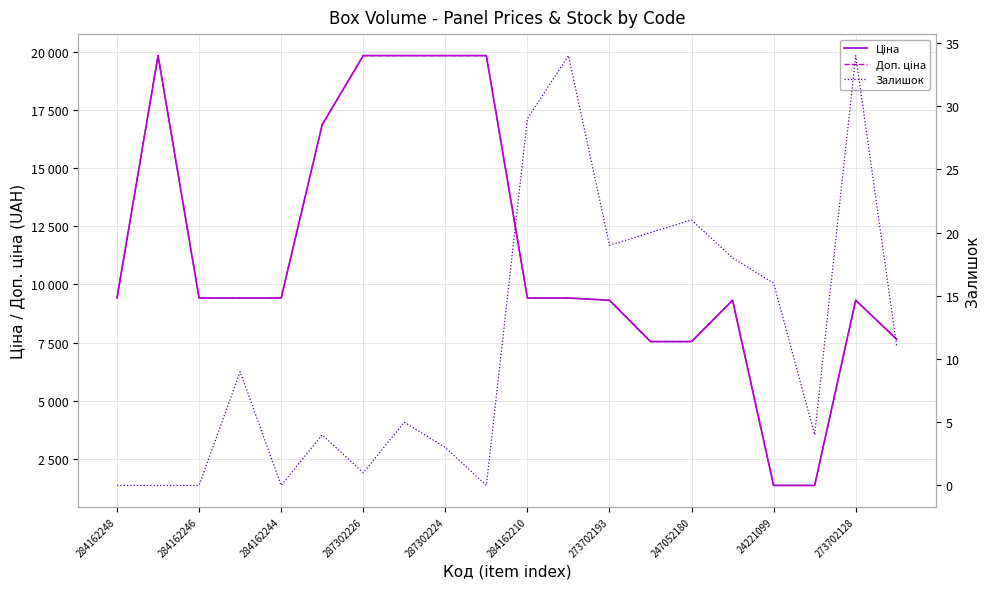

What is the highest value of the Ціна series?

19831.1